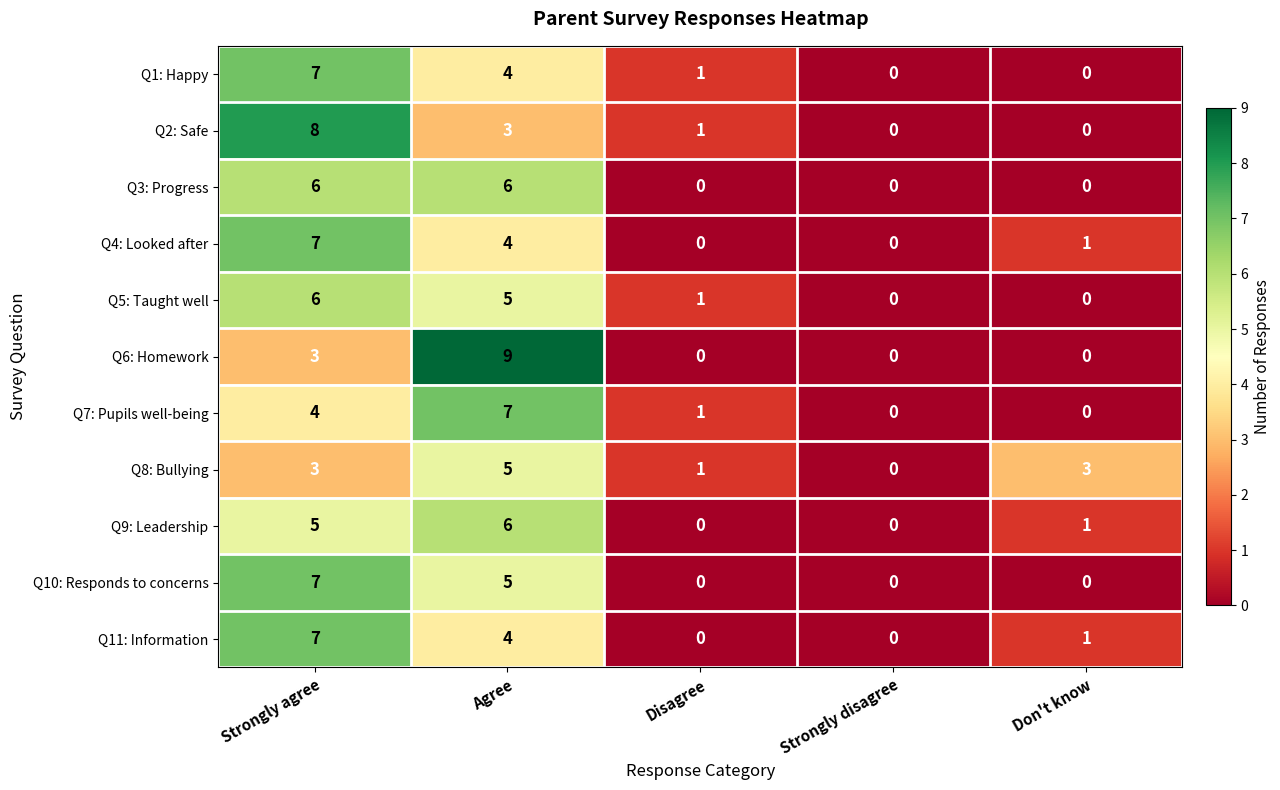

Count the Q8: Bullying values in the range 1 to 3.

3